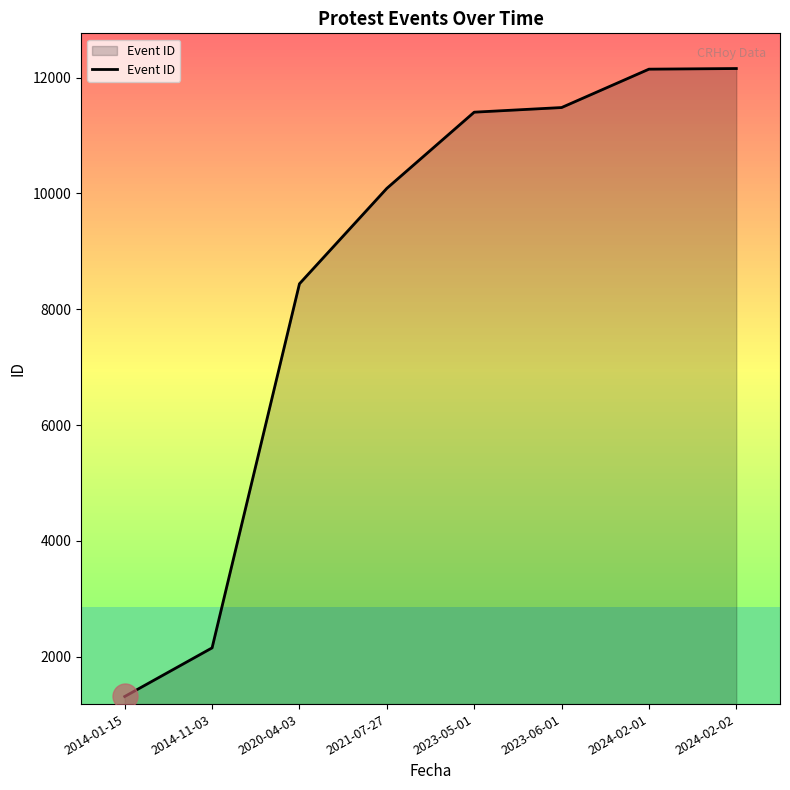

What is the sum of the values at 2020-04-03 and 2014-11-03?

10591